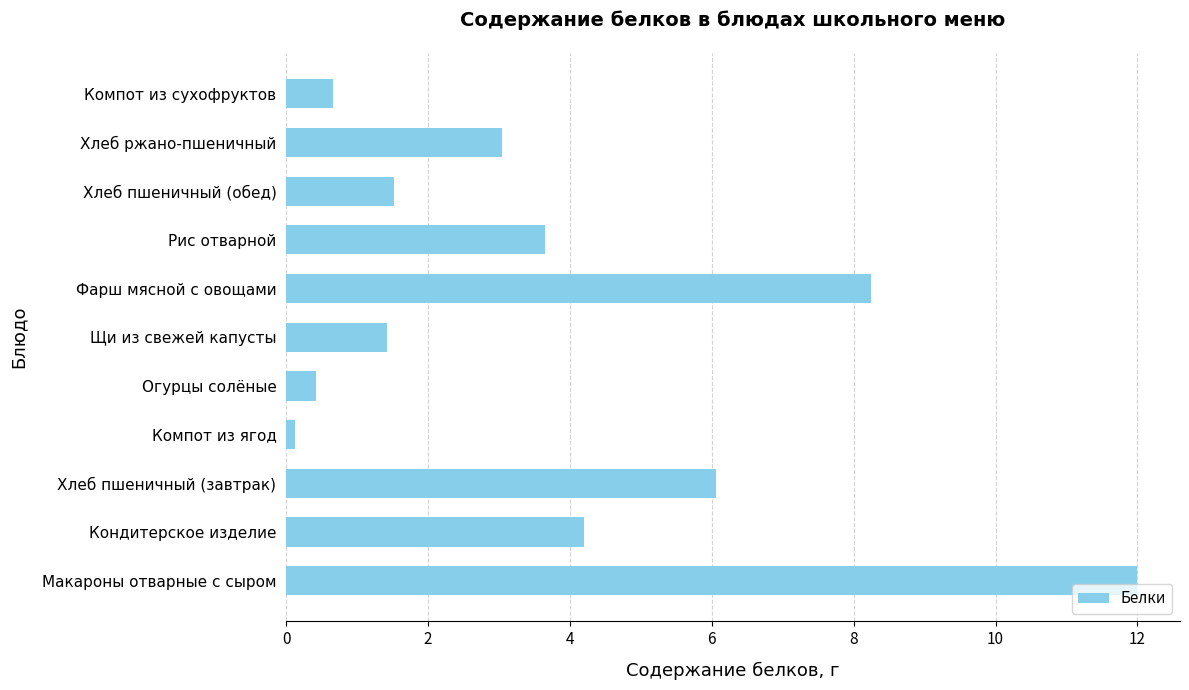

What is the change in value from Кондитерское изделие to Хлеб пшеничный (завтрак)?

+1.9